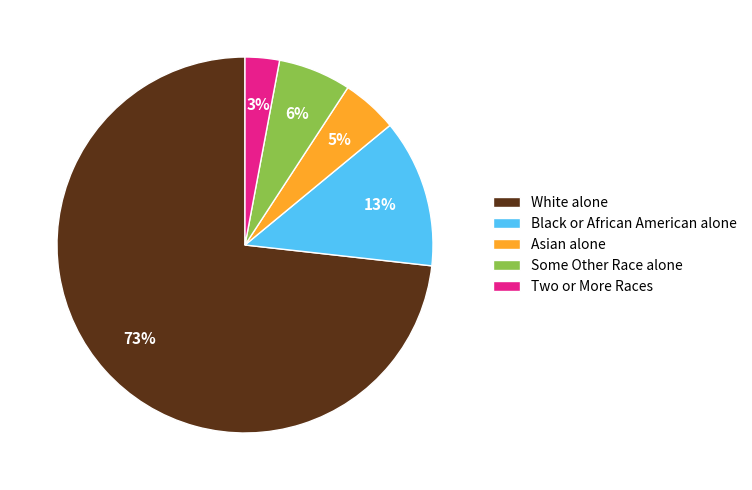

To the nearest percent, what percentage of the pie is Two or More Races?

3%